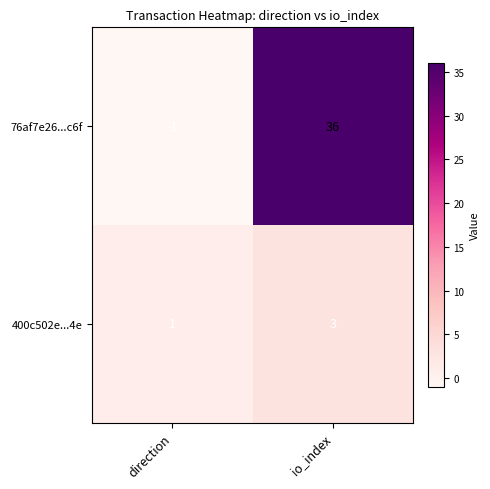

What is the spread (max minus min) of values at direction?

2